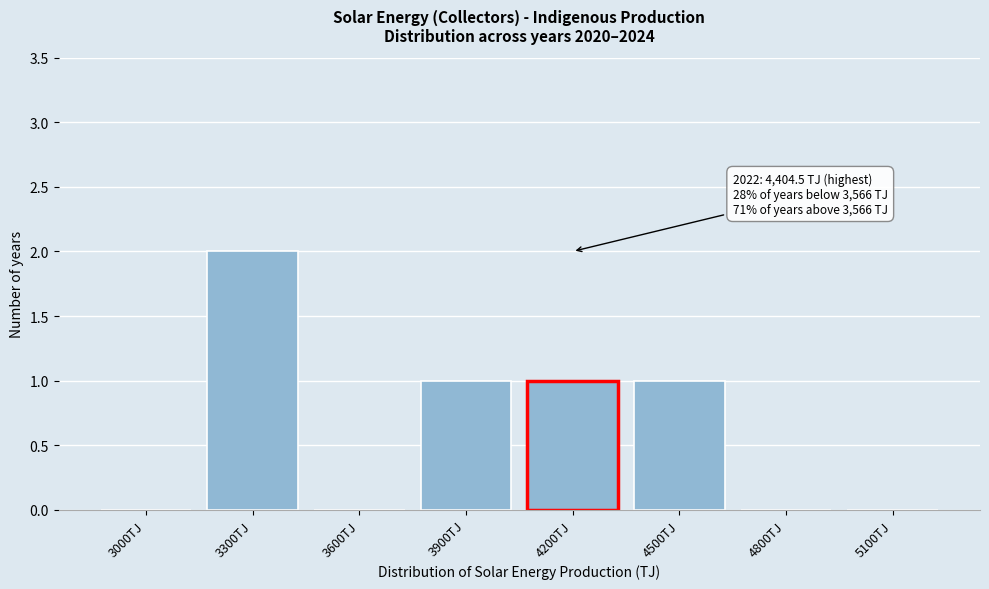

Reading right to left, what are all the values shown in this chart?

5100TJ=0	4800TJ=0	4500TJ=1	4200TJ=1	3900TJ=1	3600TJ=0	3300TJ=2	3000TJ=0